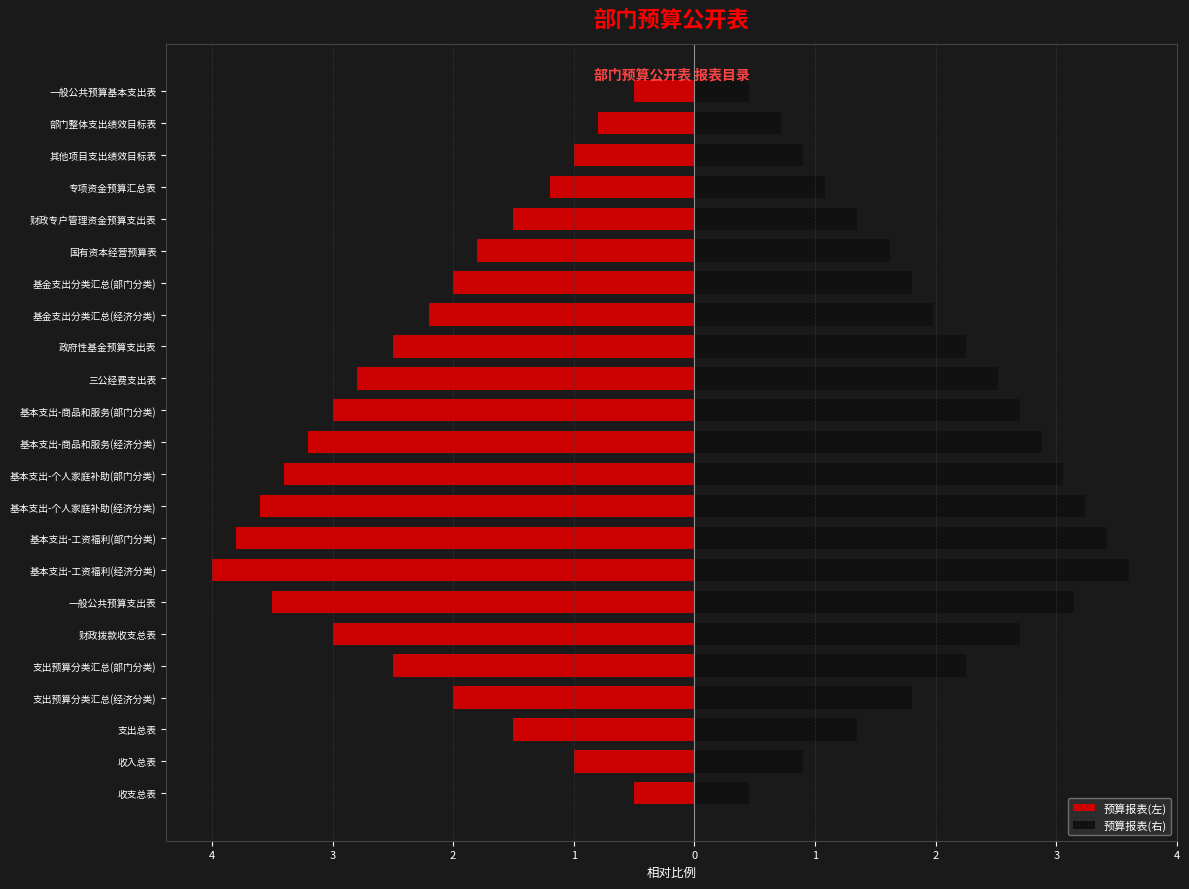

True or false: 预算报表(右) has a value of 1.8 at 基金支出分类汇总(部门分类).

True